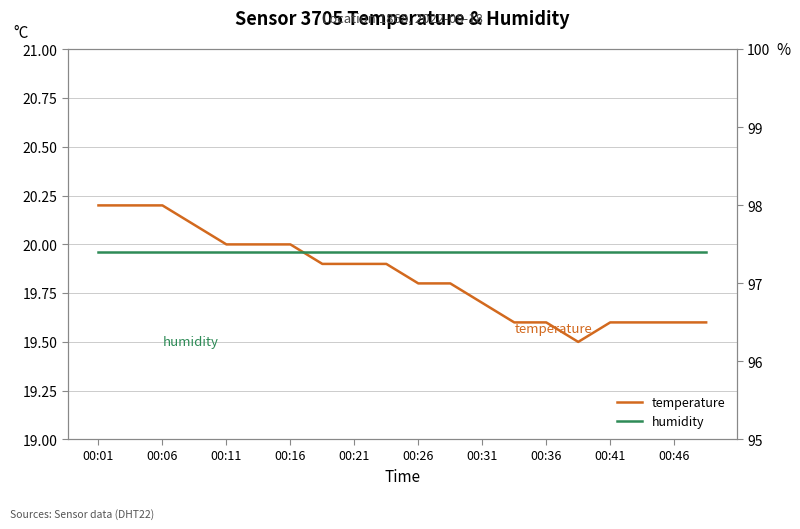

True or false: humidity and temperature cross at least once.

False